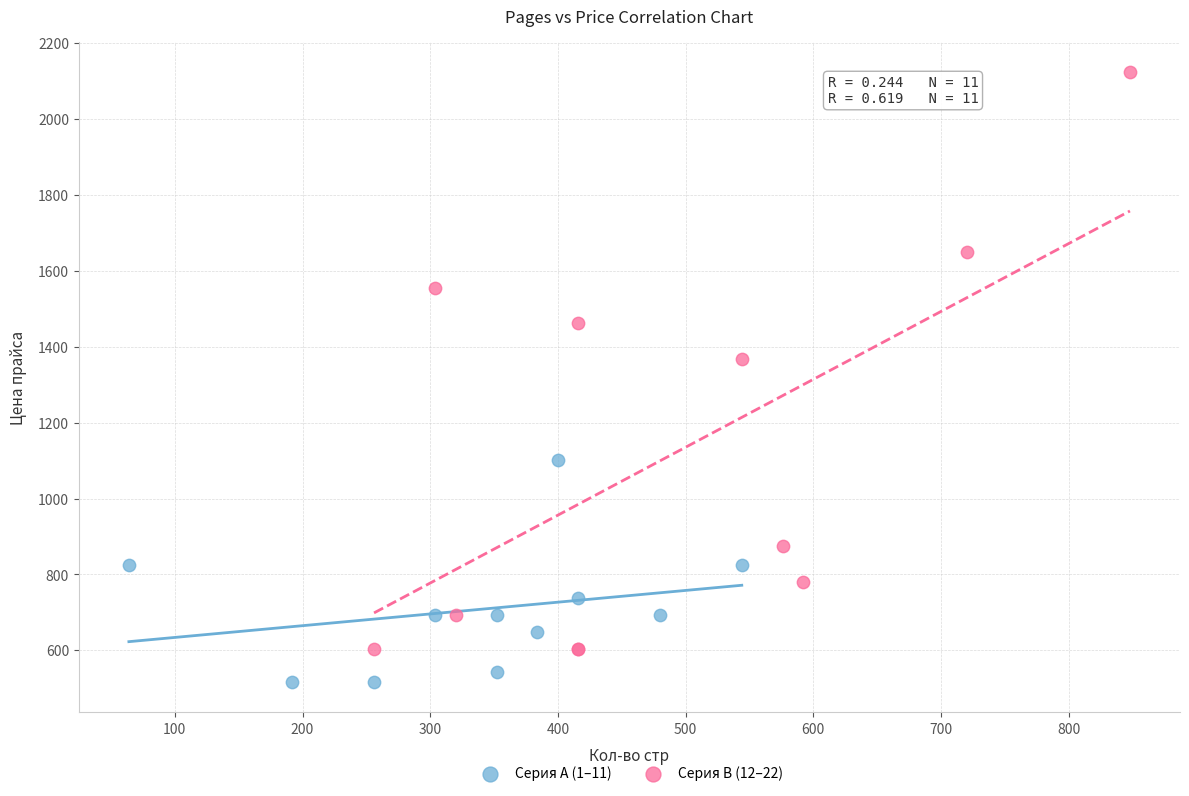

Which series contains the lowest Y value?

Серия A (1–11)